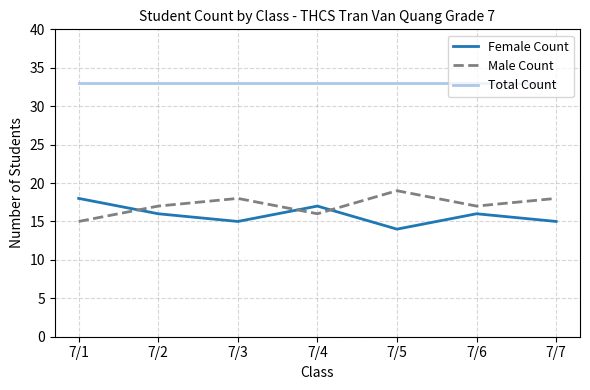

Reading left to right, transcribe all the data shown in this chart.

Female Count: 18	16	15	17	14	16	15
Male Count: 15	17	18	16	19	17	18
Total Count: 33	33	33	33	33	33	33